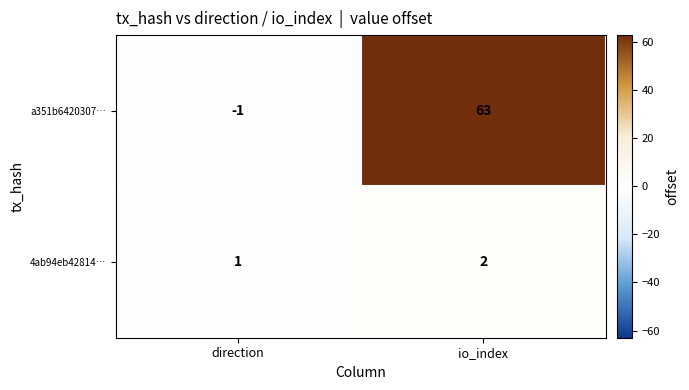

Is it true that 4ab94eb42814… equals 1 at direction?

True